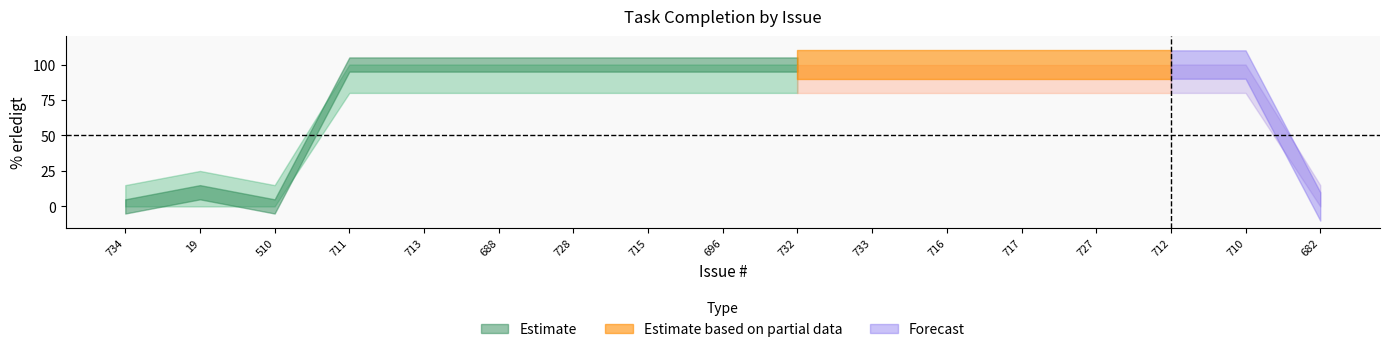

What is the total value across all series at 717?

280